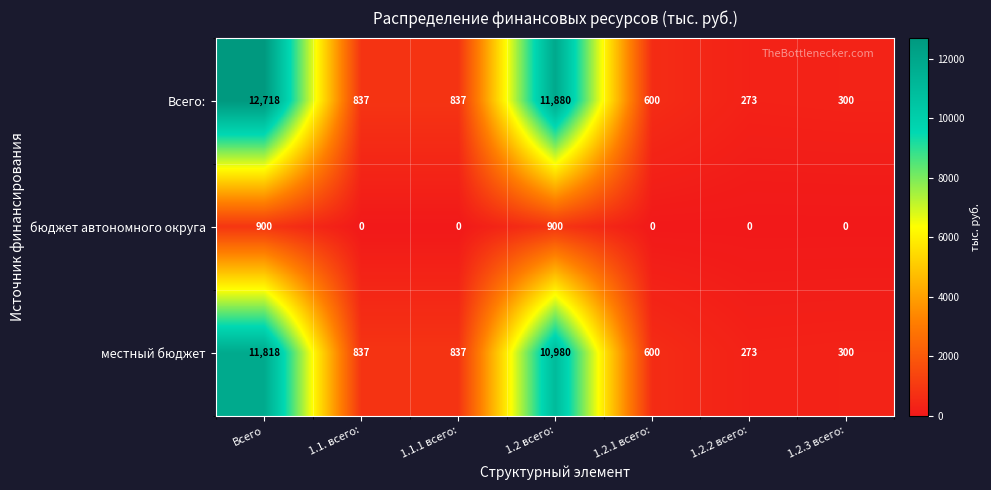

Rank the series by their maximum value, from lowest to highest.

бюджет автономного округа, местный бюджет, Всего: